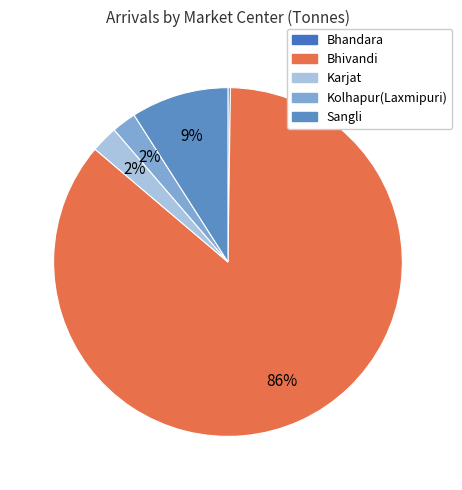

How much of the chart is everything except Karjat?

97.5%